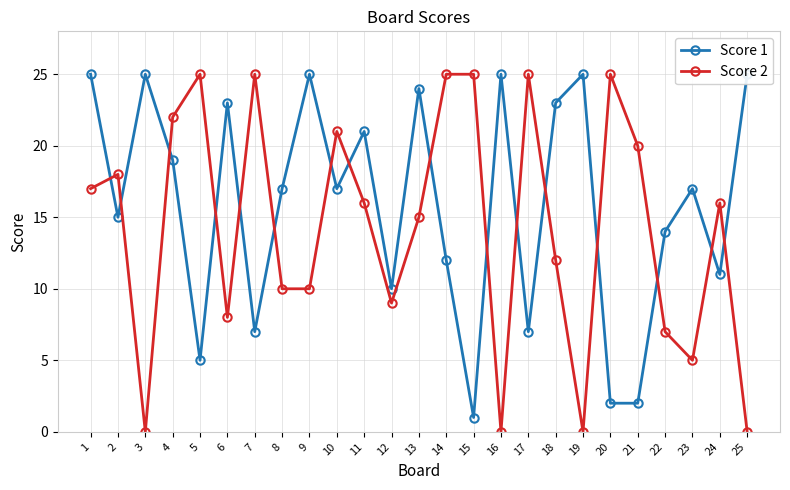

Which series changed the most between 7 and 22?

Score 2